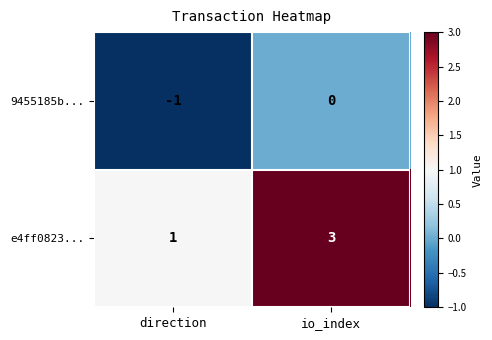

Which series has the largest total across all categories?

e4ff0823...